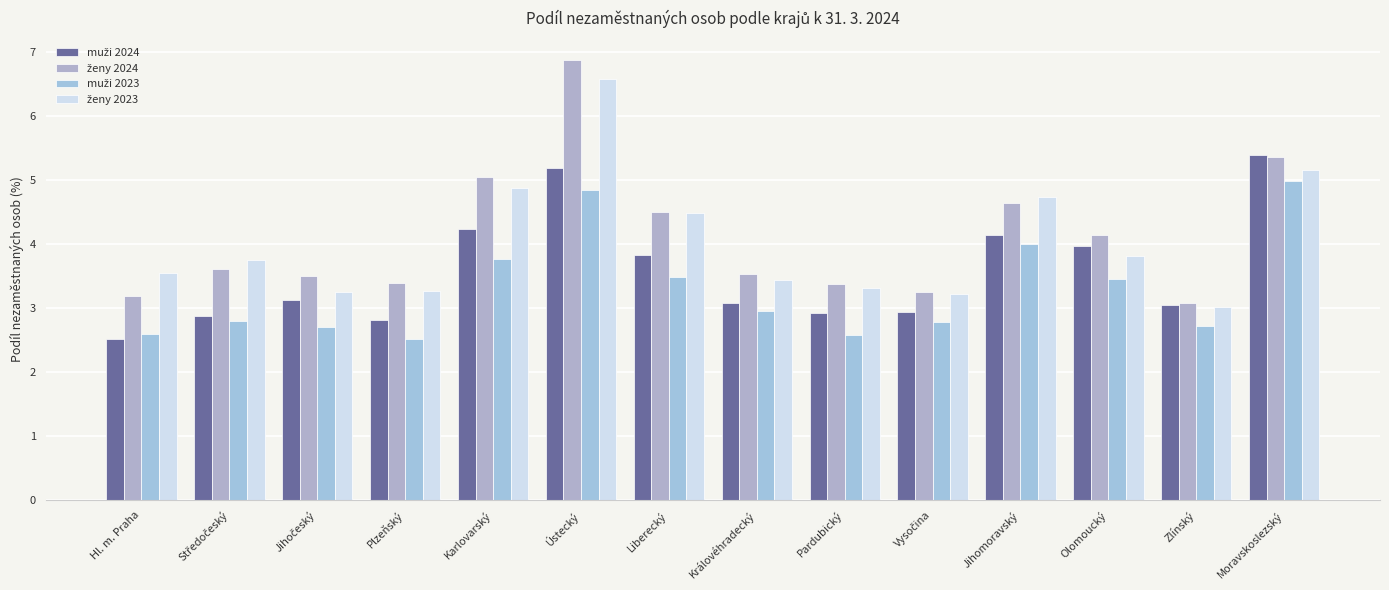

How many bars are there in total?

56